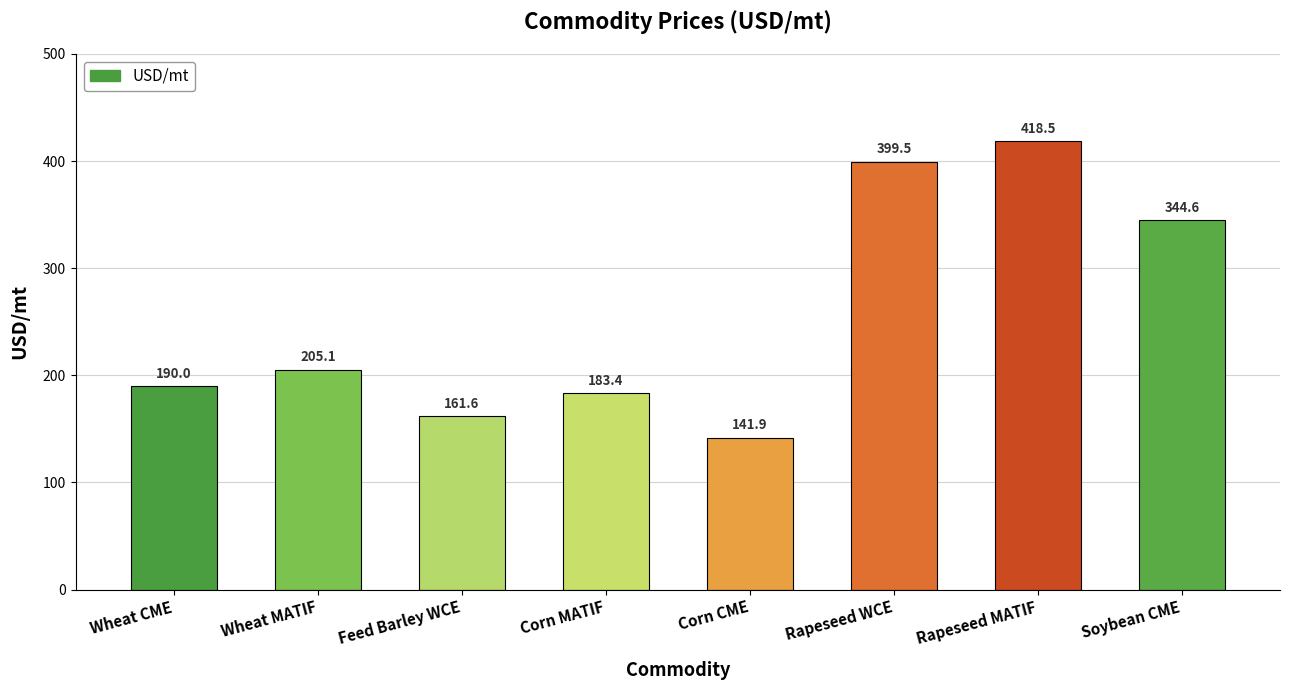

What is the label of the 2nd bar from the right?

Rapeseed MATIF